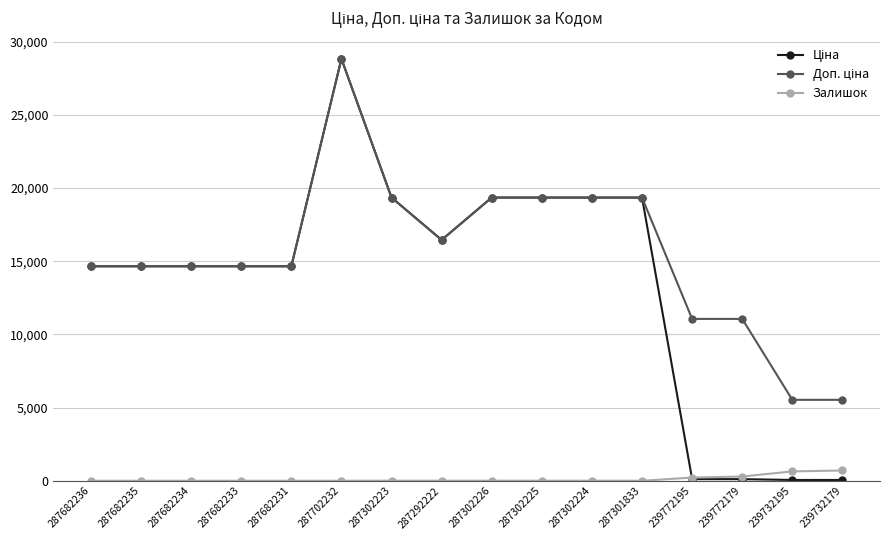

Does the chart display data point markers on the line(s)?

Yes